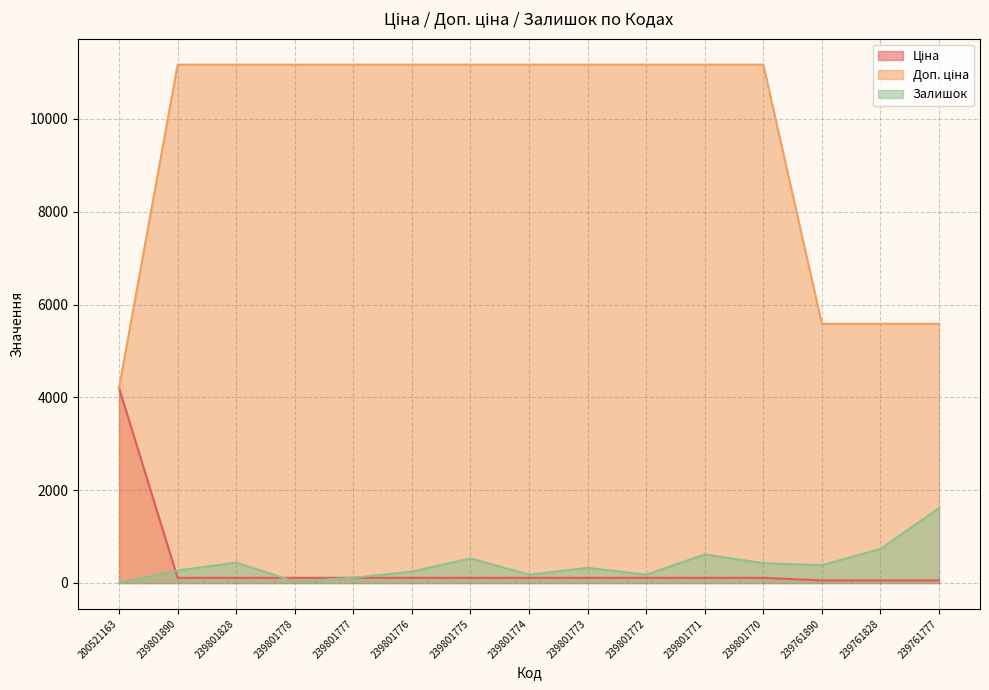

What is the approximate value of Ціна at 239801828?

111.7